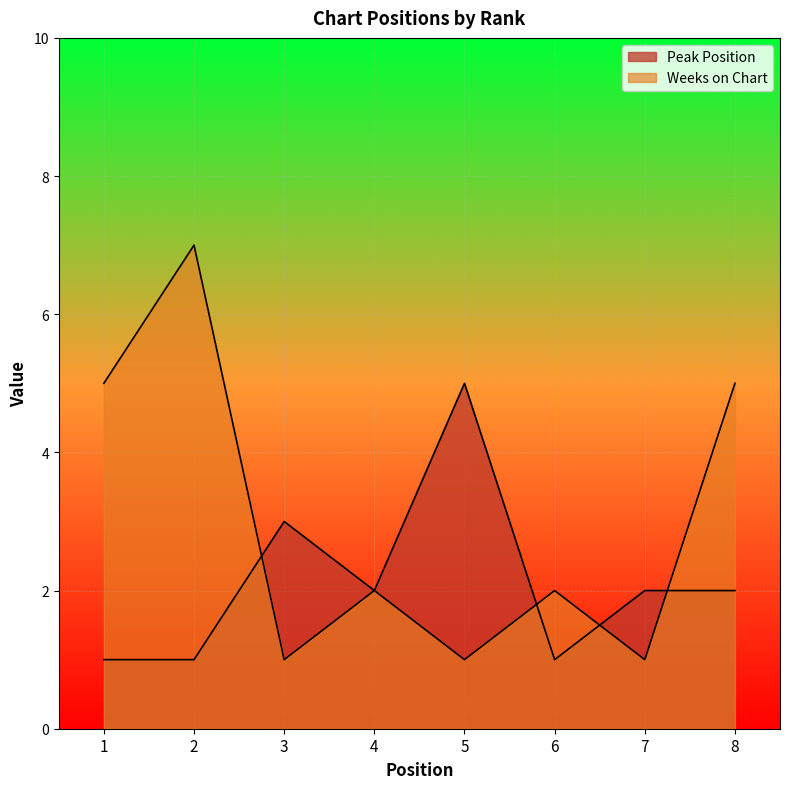

Which series has the largest total across all categories?

Weeks on Chart